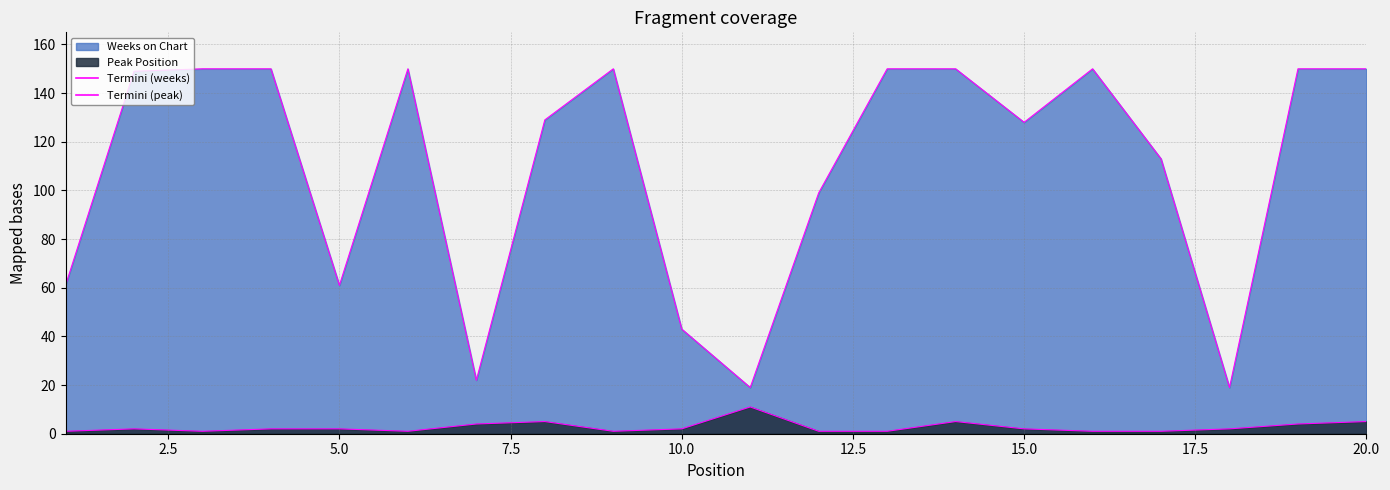

What is the value of the Weeks on Chart (line) point at the 6th from the left?

150